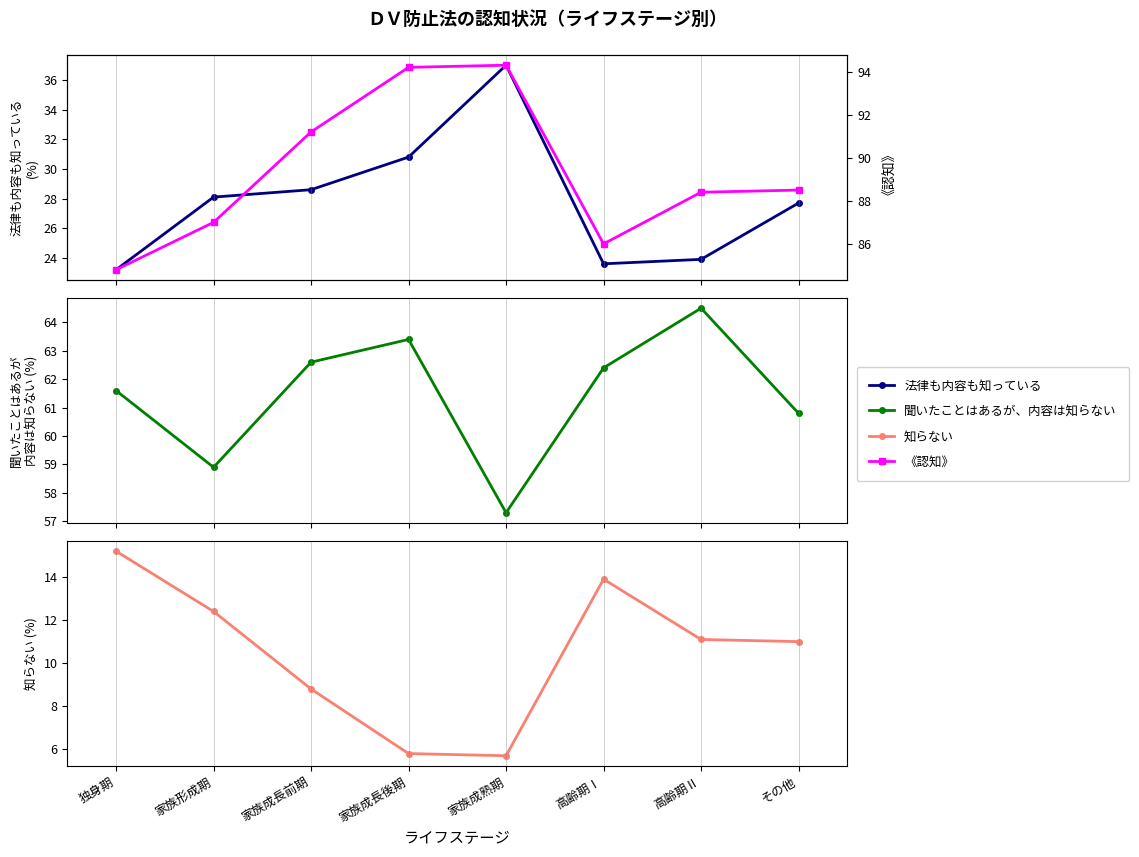

Which series has the widest spread of values?

法律も内容も知っている